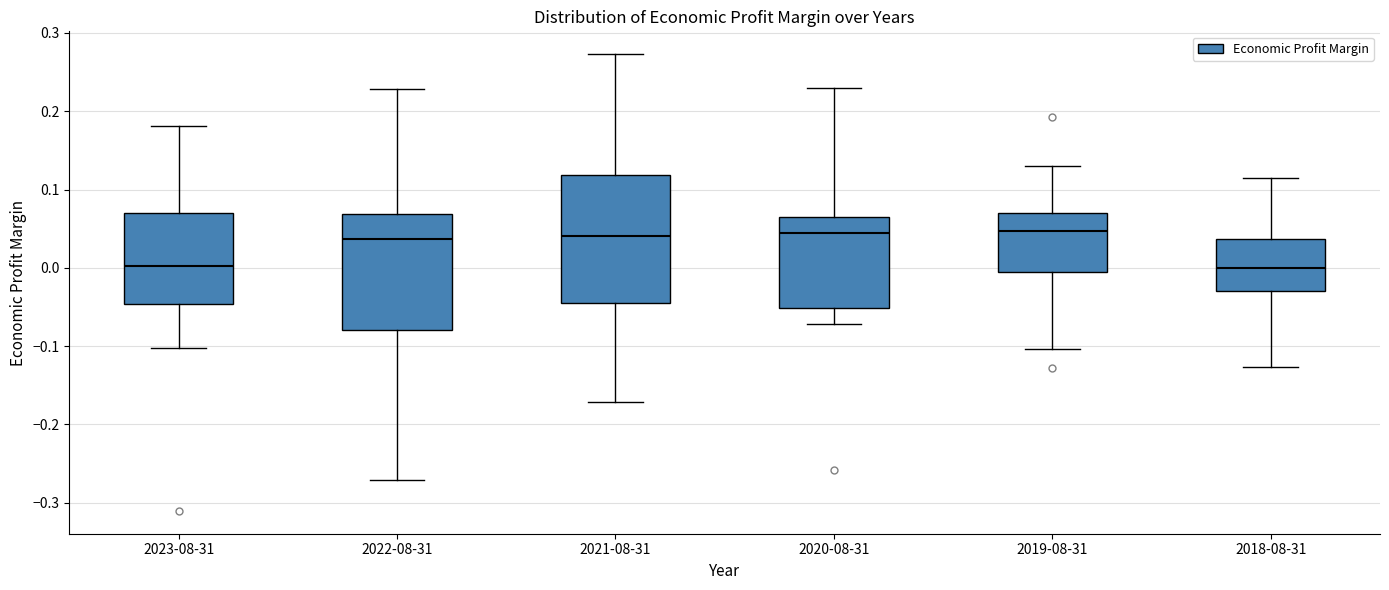

Where does the lower whisker of the box for 2019-08-31 end on the y-axis? The values are not printed on the chart, so give them approximately, as read against the axis.

-0.10